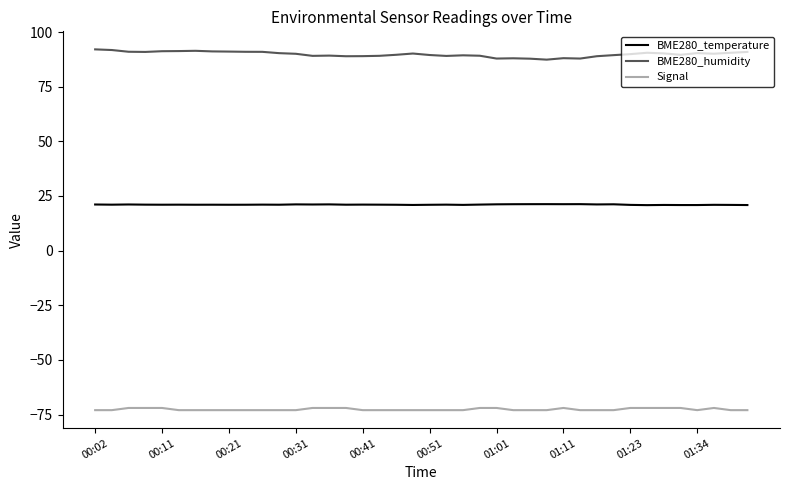

True or false: BME280_temperature and BME280_humidity intersect in this chart.

False